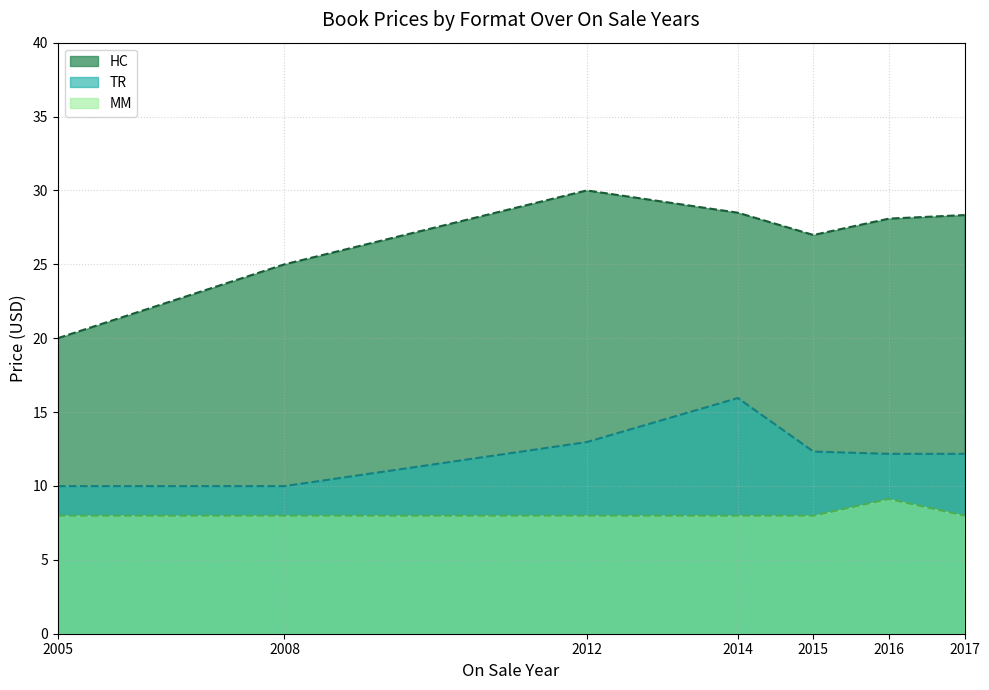

Where is the first local maximum for TR?

2014